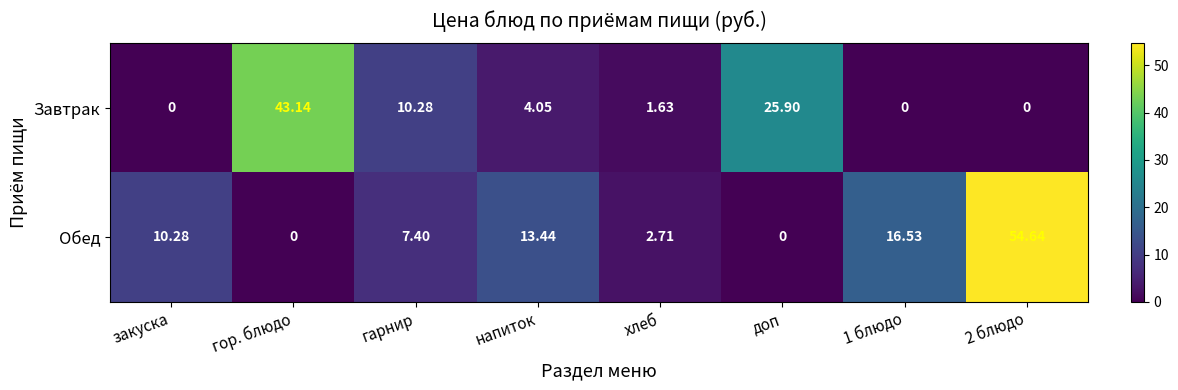

How many data points in Обед are less than 10?

4